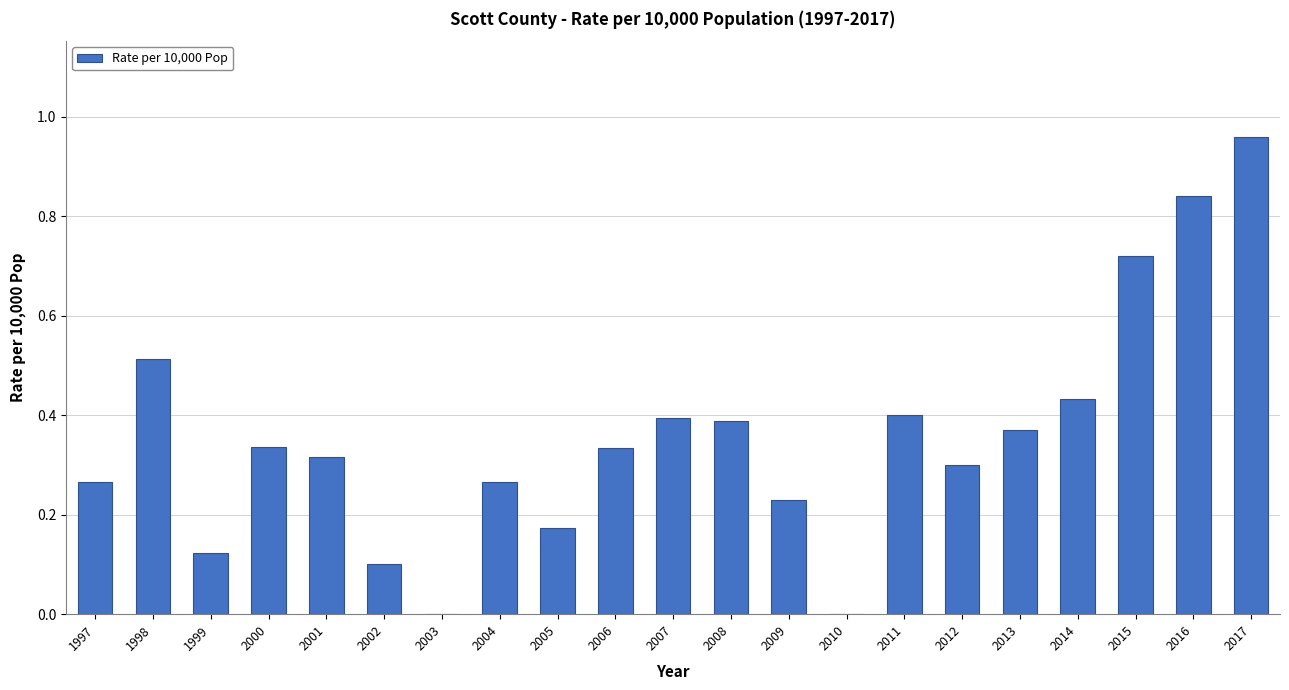

Which has a higher value, 2015 or 2012?

2015